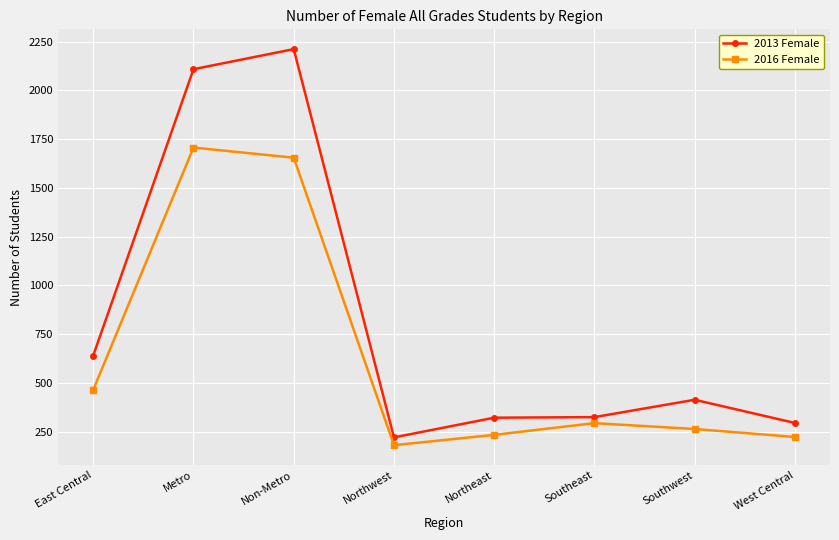

At which category is the sum across all series the highest?

Non-Metro